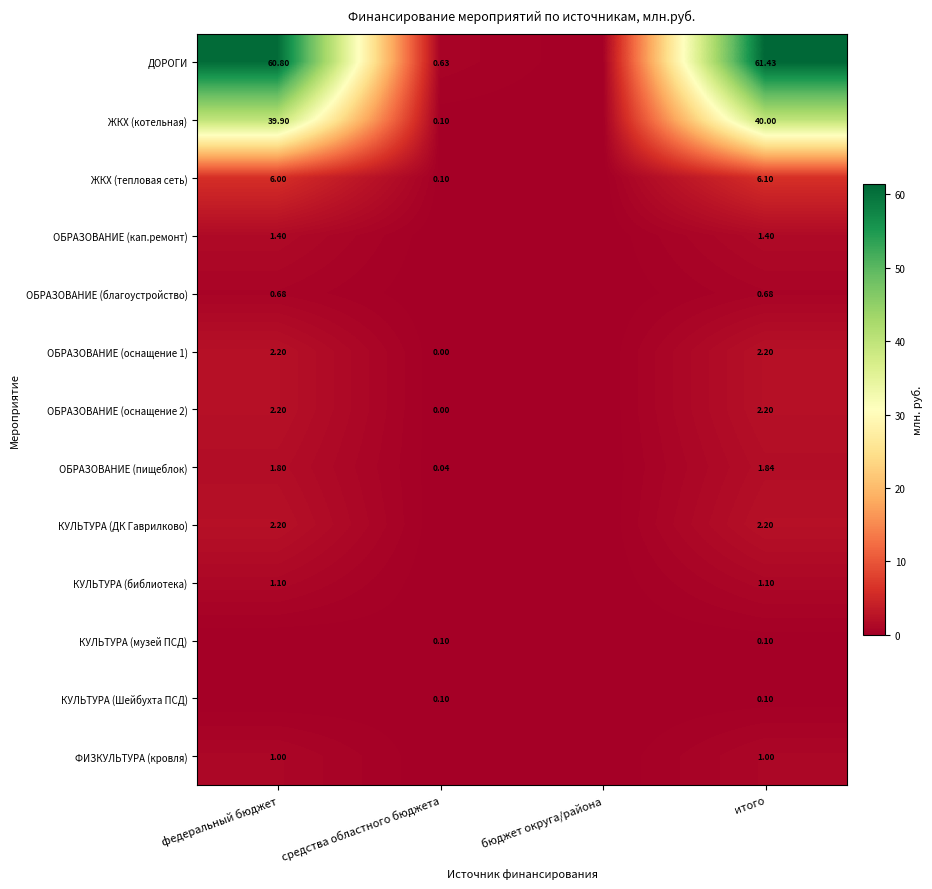

Is the value of КУЛЬТУРА (Шейбухта ПСД) at итого greater than the value of ФИЗКУЛЬТУРА (кровля) at итого?

No